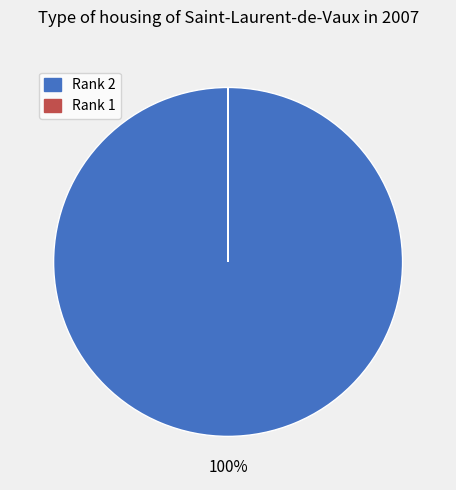

To the nearest percent, what is the average slice percentage?

50%